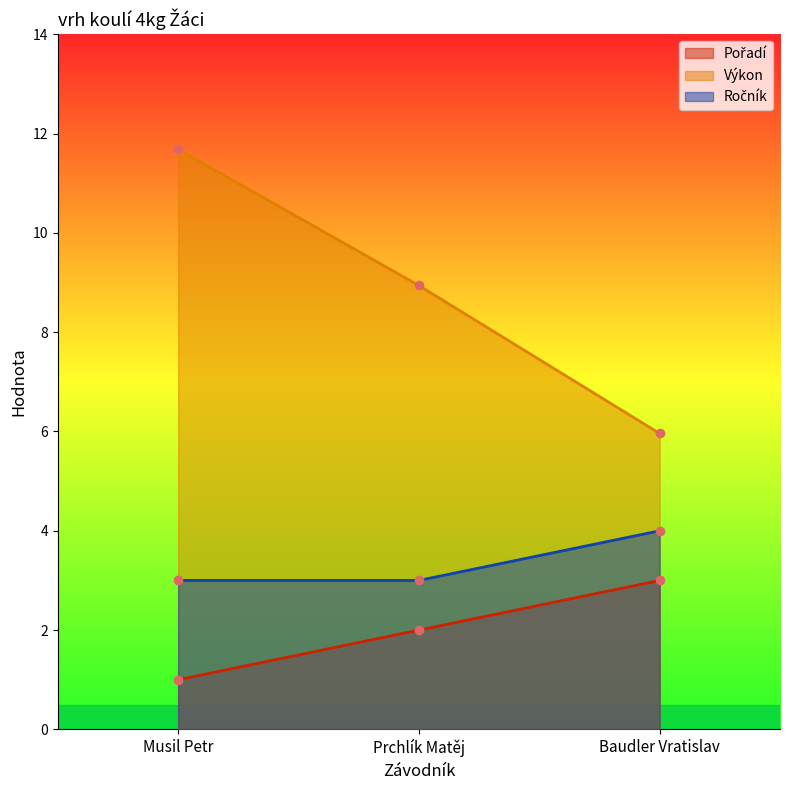

What is the spread (max minus min) of values at Musil Petr?

10.7